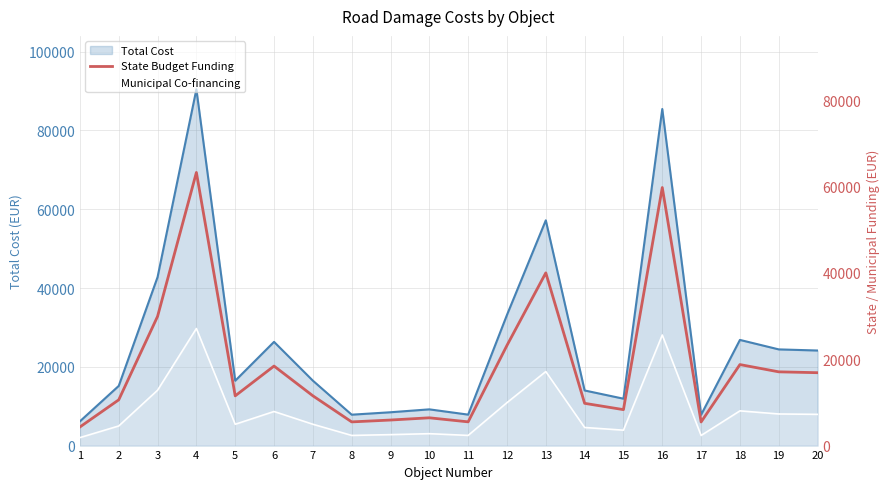

List the labels in order of value, largest first.

4, 16, 13, 3, 12, 18, 6, 19, 20, 7, 5, 2, 14, 15, 10, 9, 11, 8, 17, 1